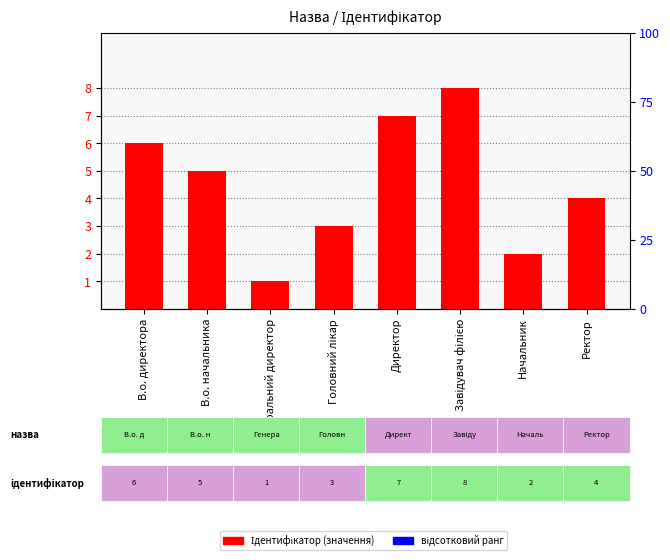

What is the sum of all values?

36